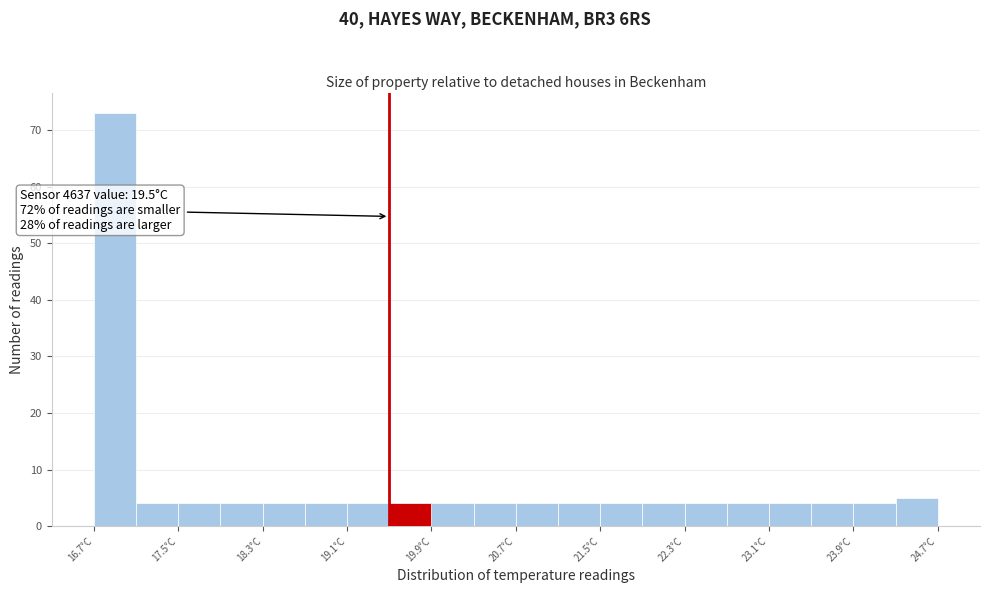

Which range on the x-axis has the tallest bar?

16.7 to 17.1